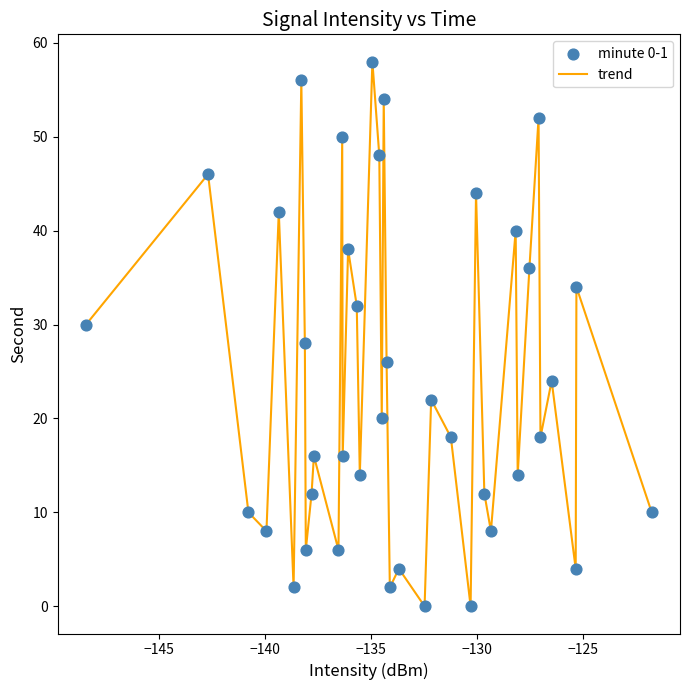

What is the difference between the maximum and minimum values?

58